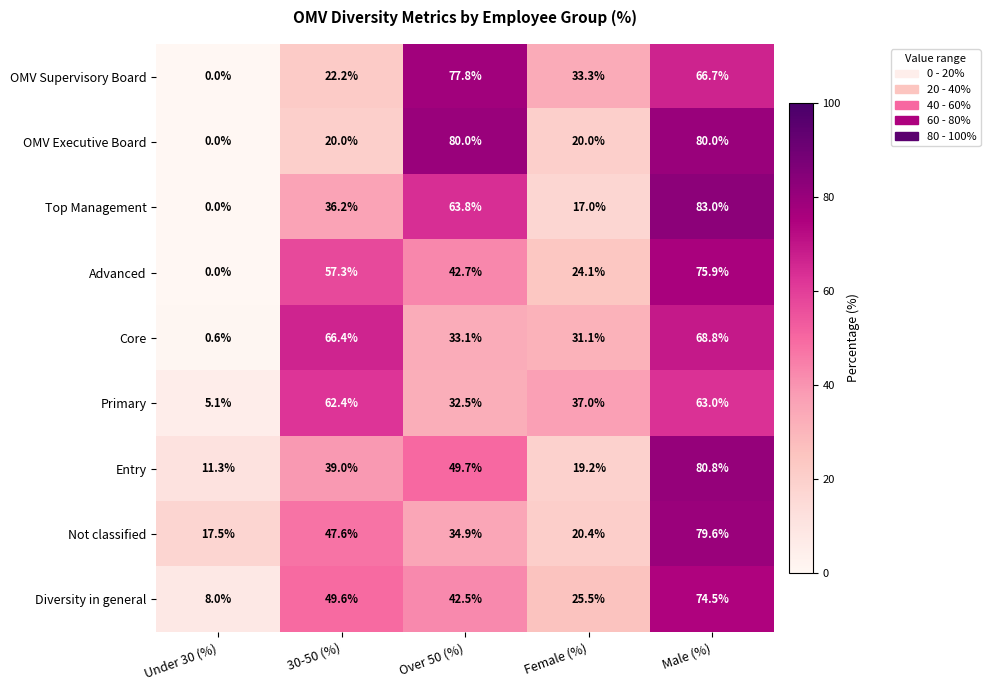

At Over 50 (%), list the series in order from smallest to largest.

Primary, Core, Not classified, Diversity in general, Advanced, Entry, Top Management, OMV Supervisory Board, OMV Executive Board